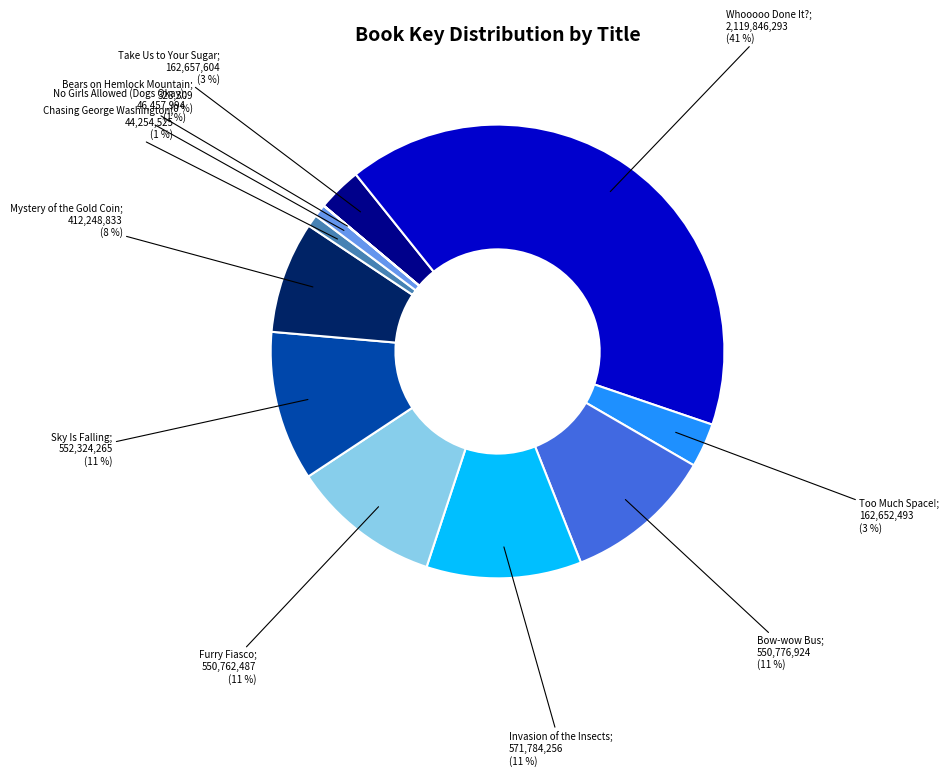

To the nearest percent, what is the difference between the largest and smallest slice percentages?

41%